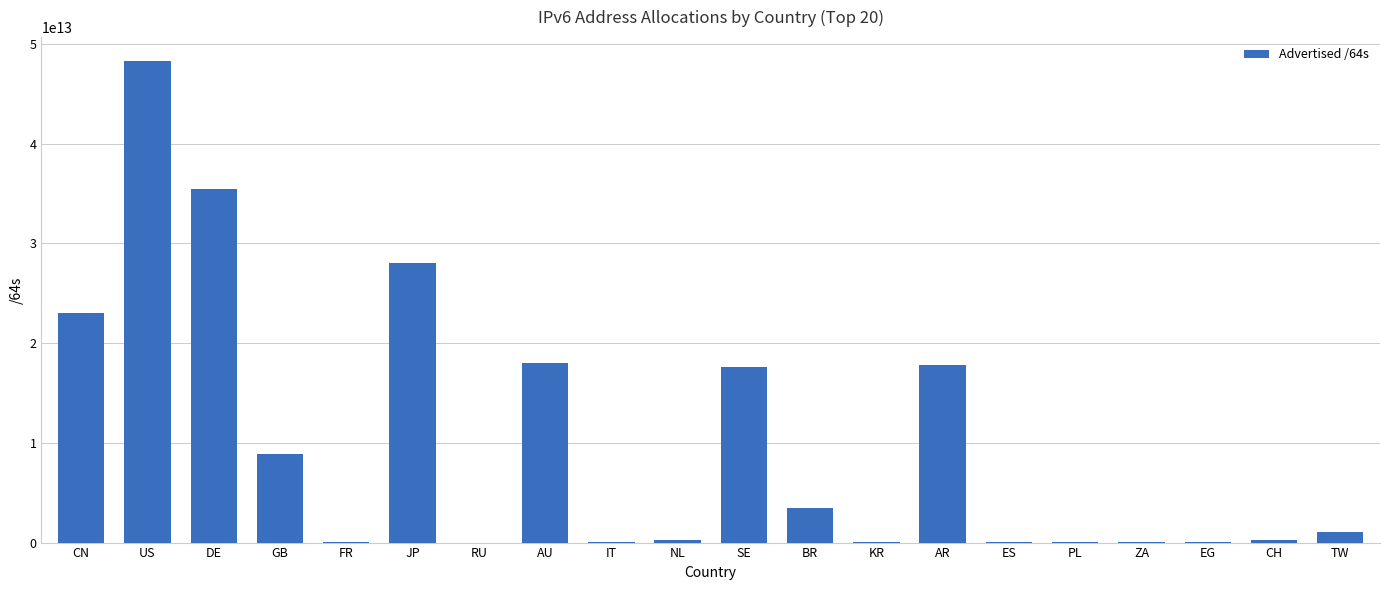

Between BR and JP, which is larger?

JP